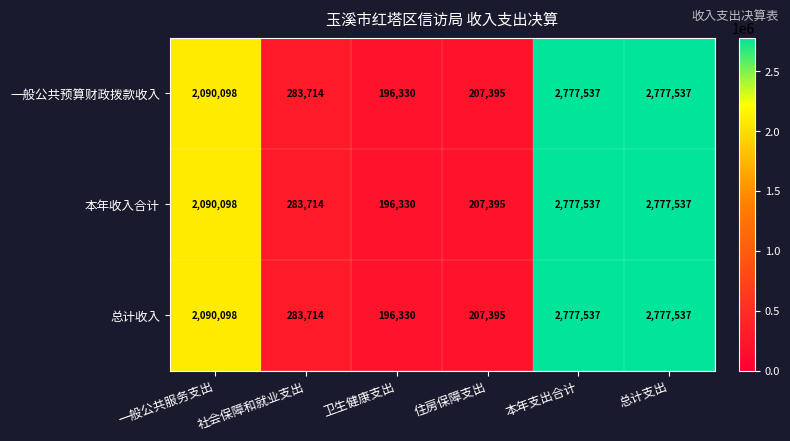

At how many categories does at least one series exceed 1834354?

3